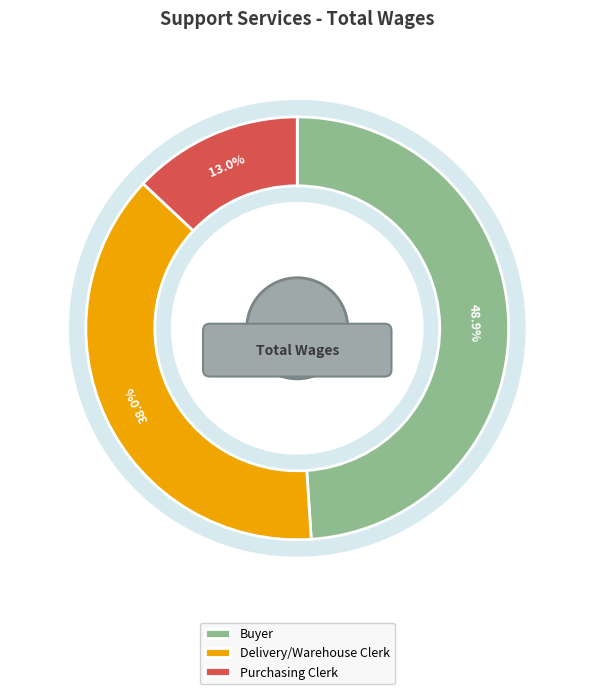

To the nearest percent, what is the average slice percentage?

33%